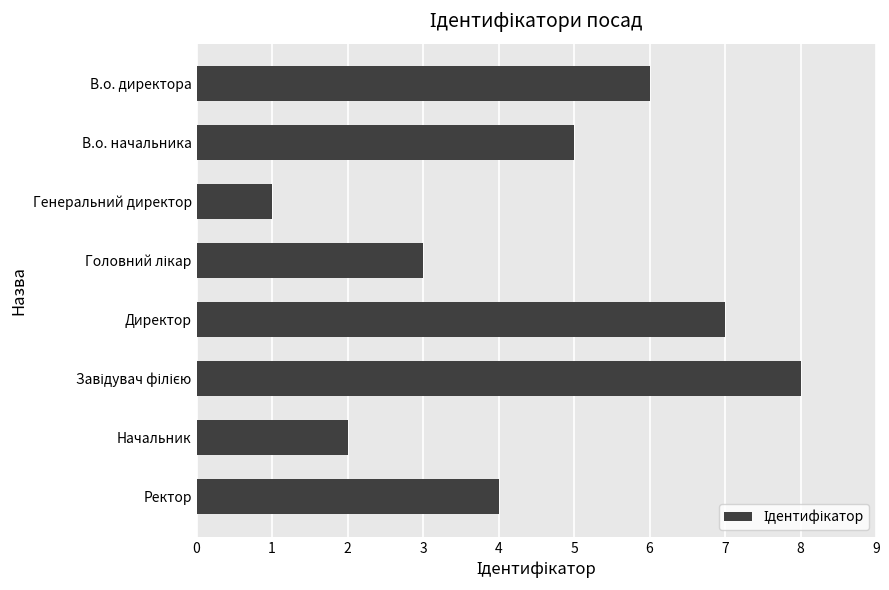

The chart shows a value of 7 at Директор. True or false?

True